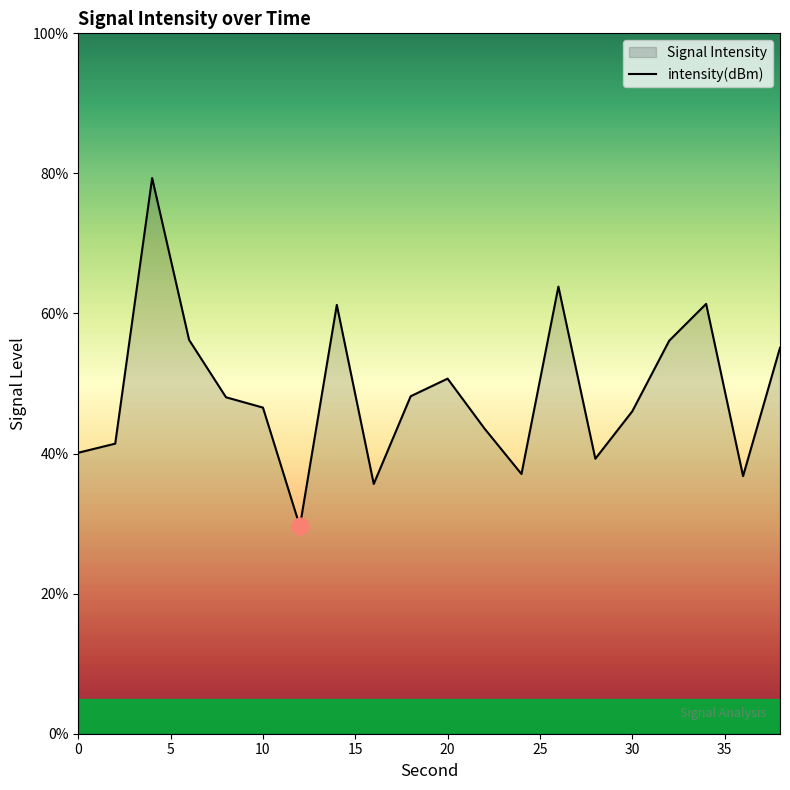

List the labels in order of value, largest first.

4, 26, 34, 14, 6, 32, 38, 20, 18, 8, 10, 30, 22, 2, 0, 28, 24, 36, 16, 12